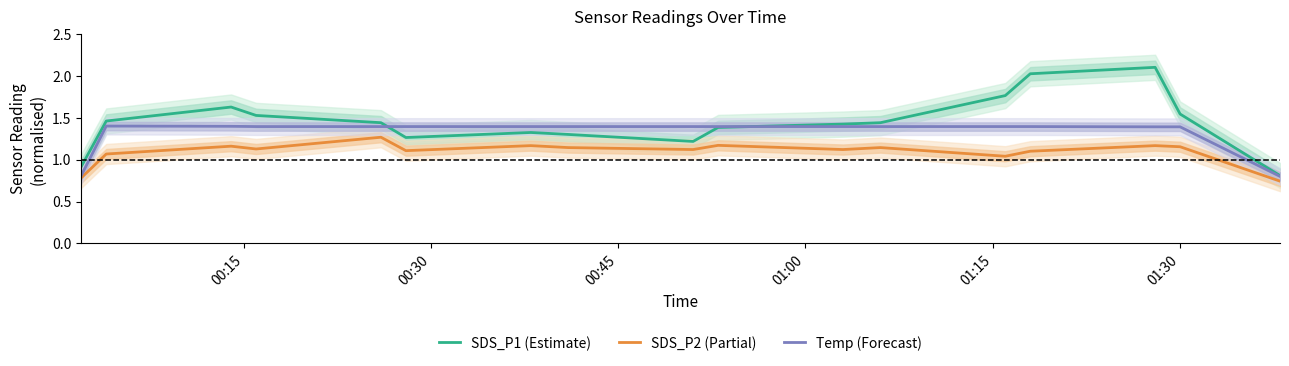

True or false: SDS_P1 (Estimate) and SDS_P2 (Partial) intersect in this chart.

False